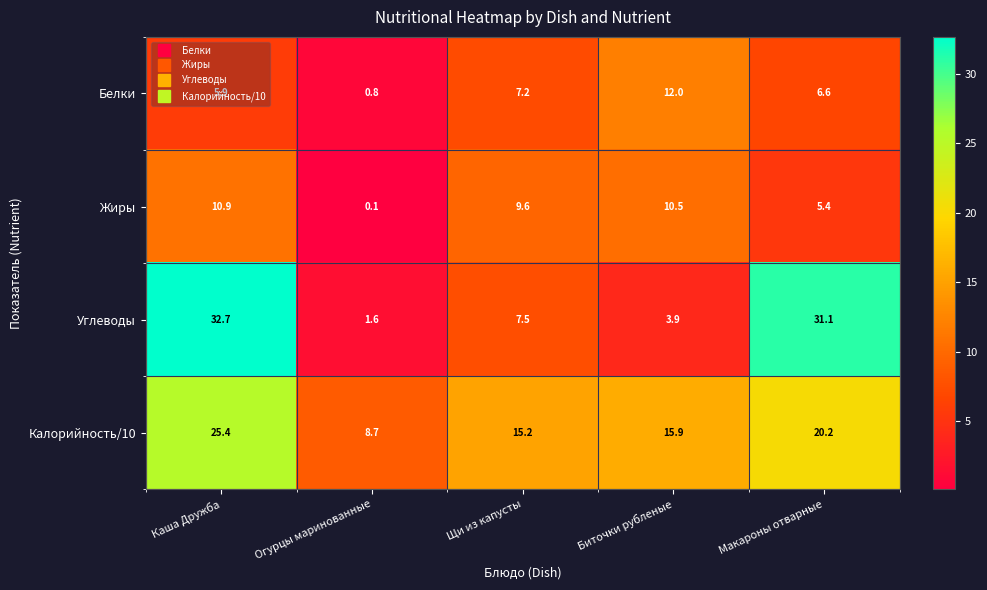

What is the sum of all Жиры values?

36.5